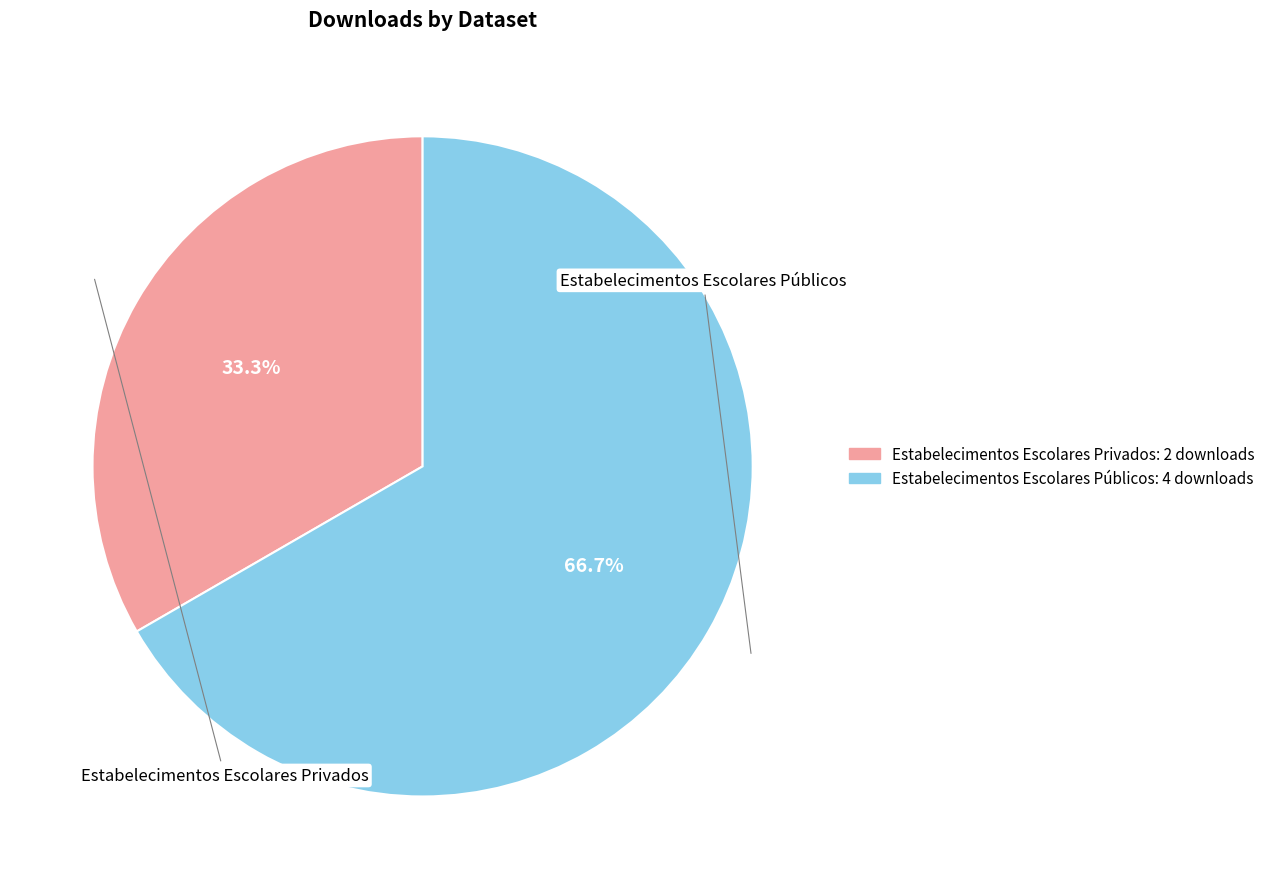

What is the largest slice in the pie chart?

csv (Públicos)